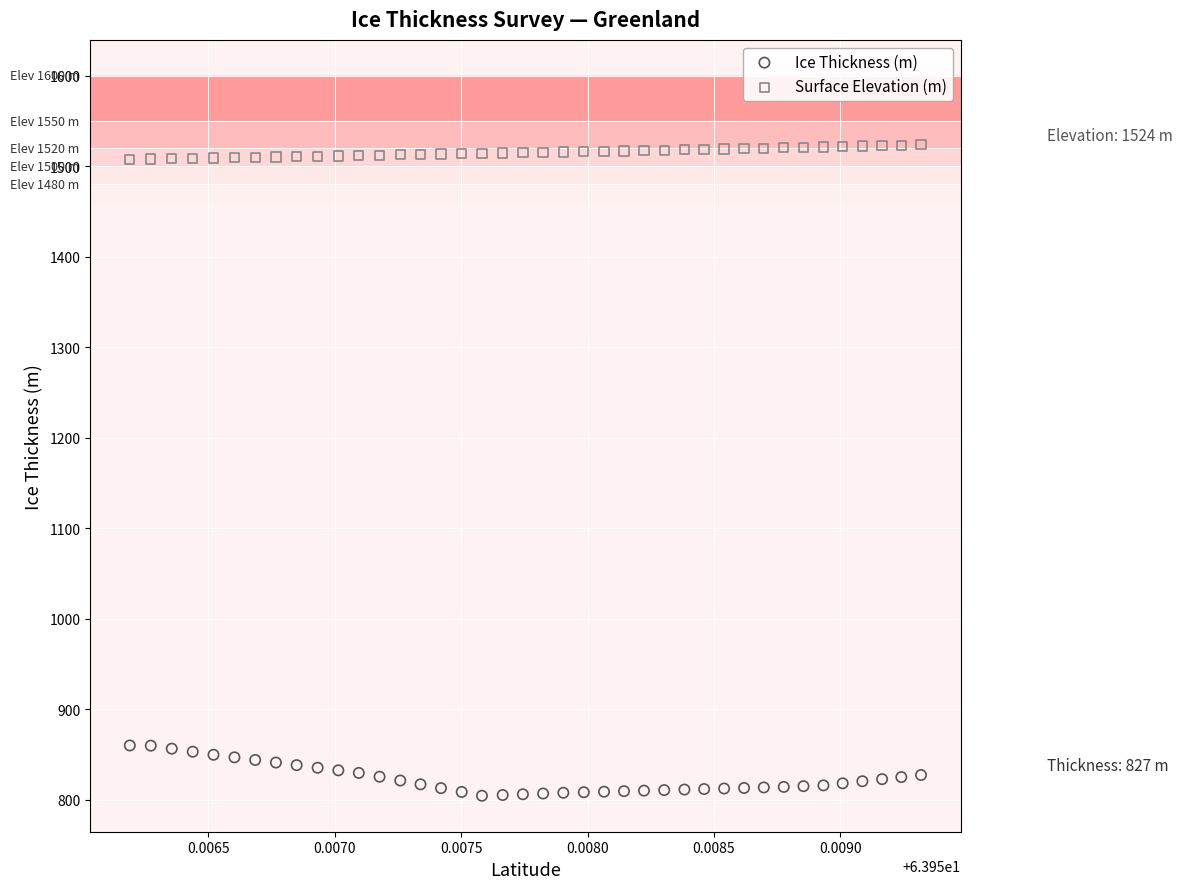

Which series contains the highest Y value?

Surface Elevation (m)